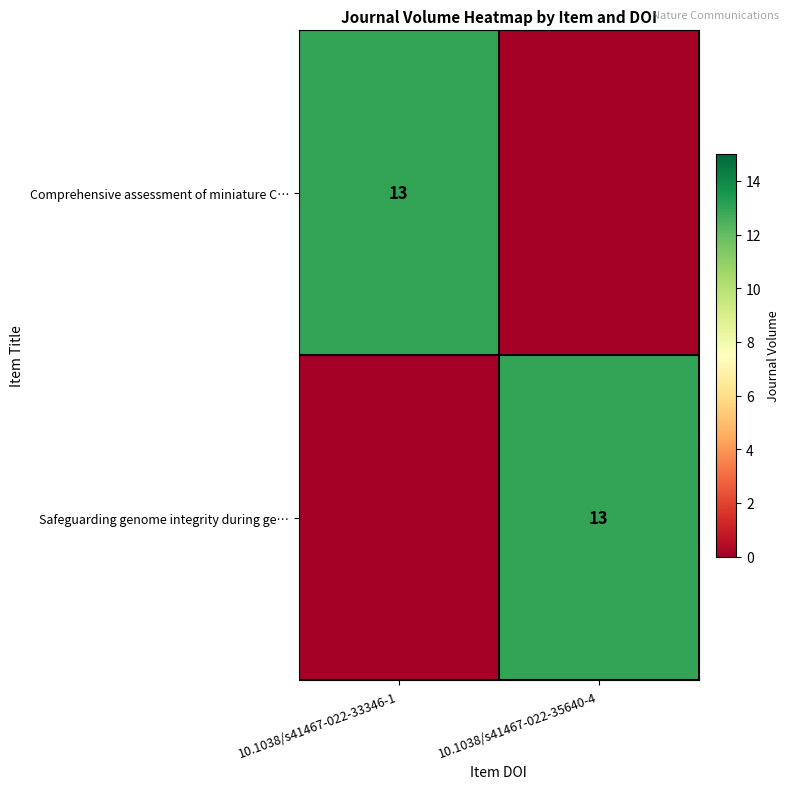

The value of Comprehensive assessment of miniature C… at 10.1038/s41467-022-33346-1 is 3. True or false?

False